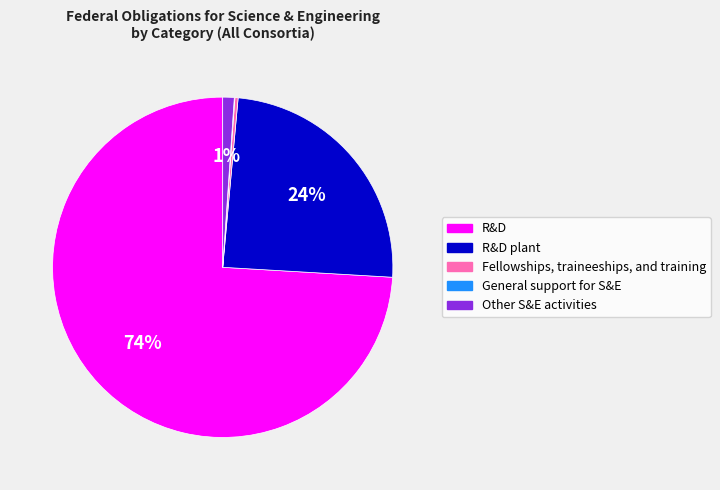

To the nearest percent, what is the average slice percentage?

20%